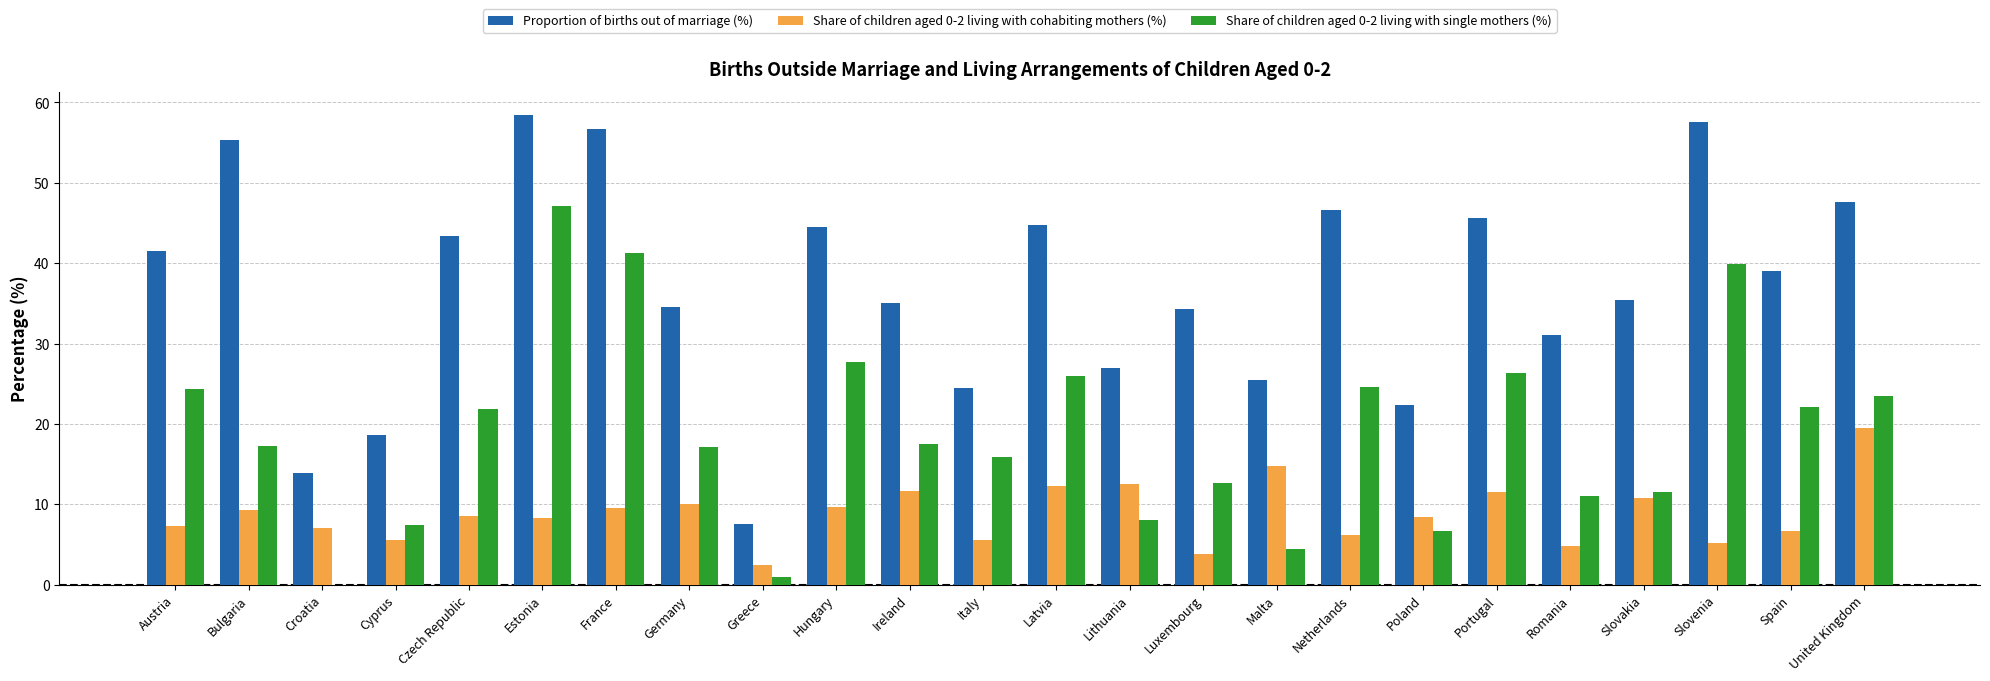

What is the total value across all series at Bulgaria?

81.9